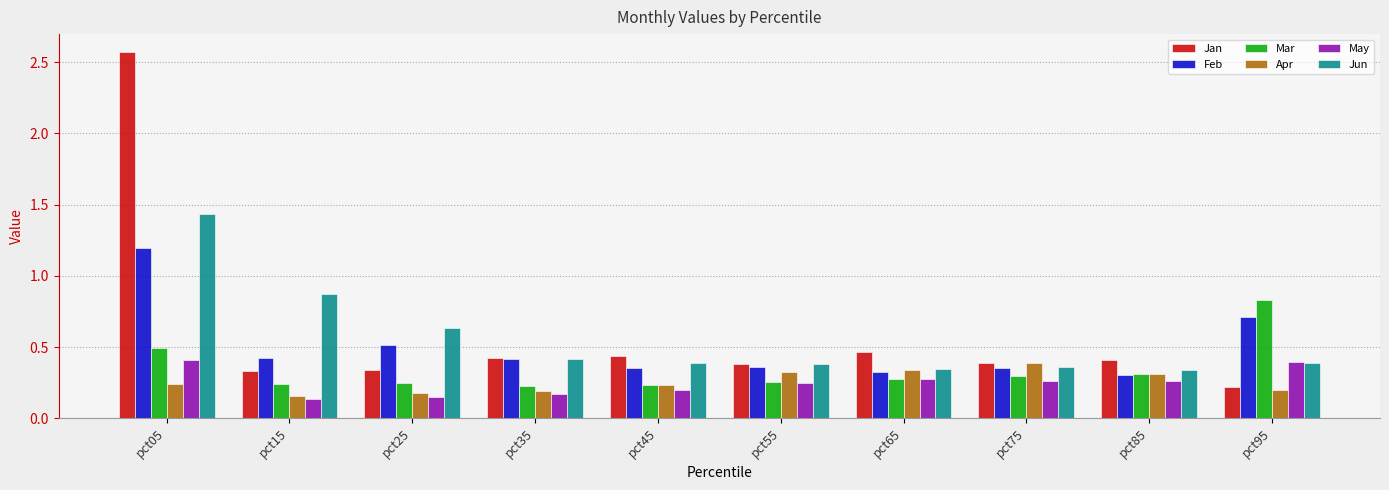

Is the value of Mar at pct95 greater than the value of May at pct95?

Yes